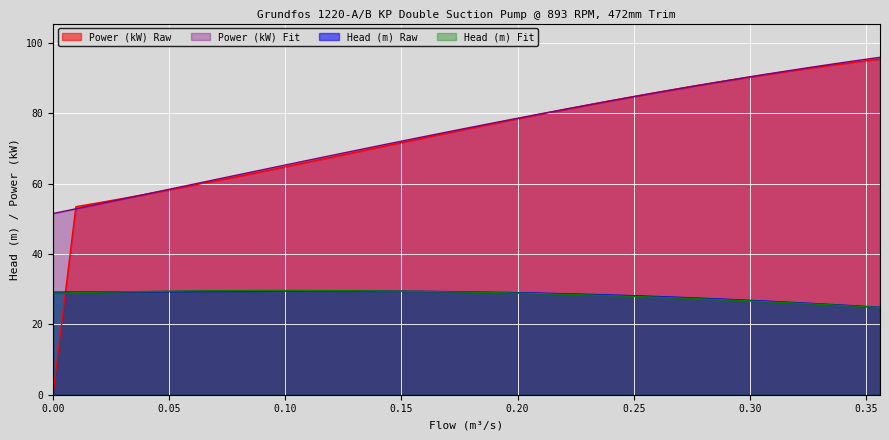

True or false: Power (kW) Raw and Head (m) Fit cross at least once.

True